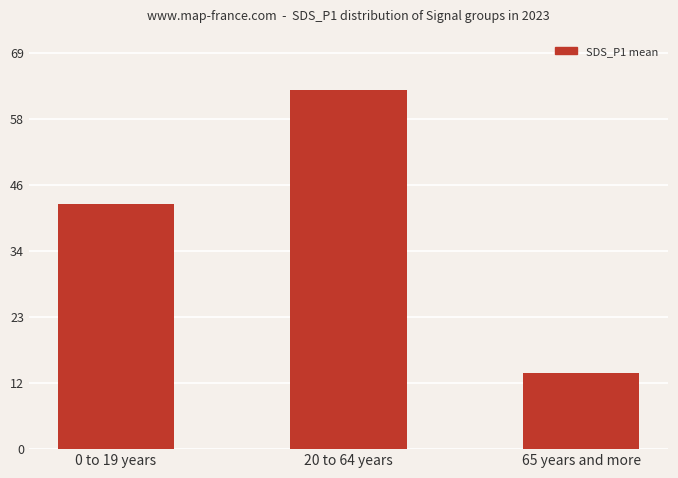

How many bars are there in total?

3